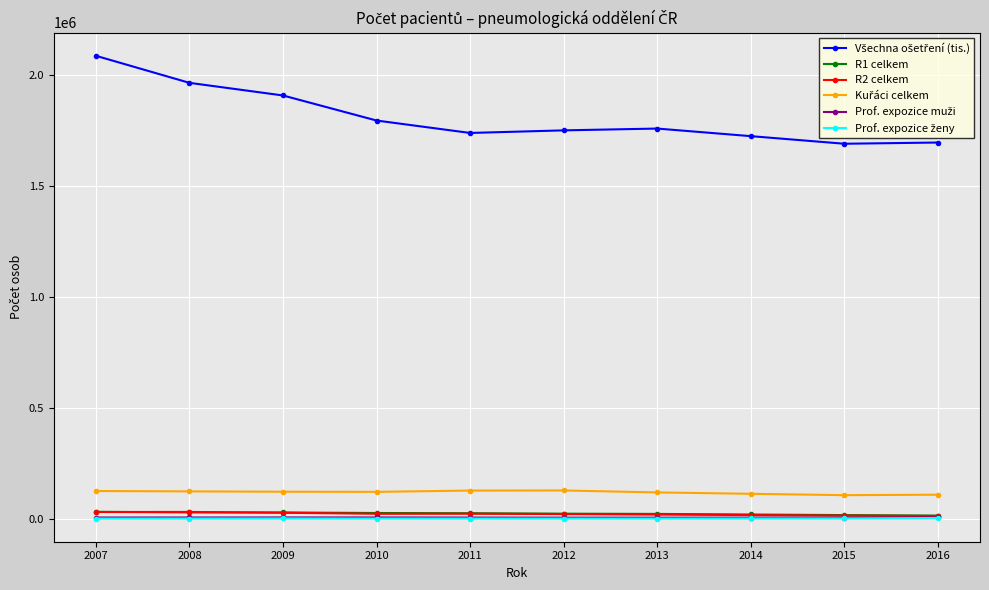

What is the greatest value displayed?

2086834